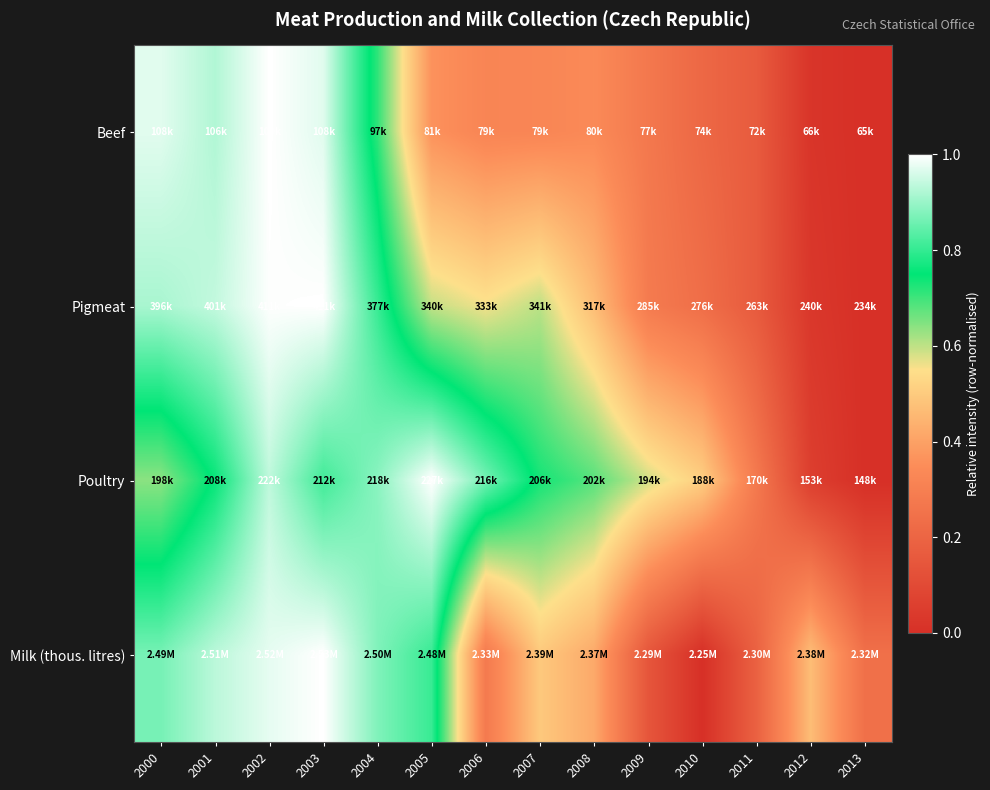

At which category is the sum across all series the highest?

2002